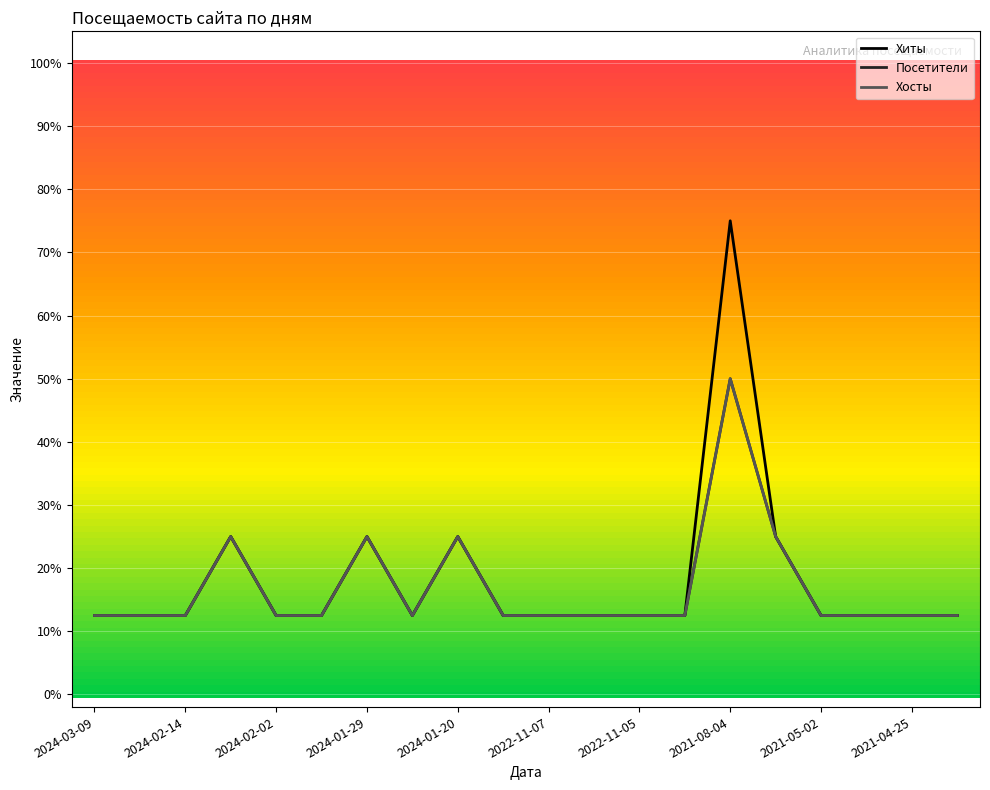

Where is Хиты nearest to the value 43?

2024-01-29